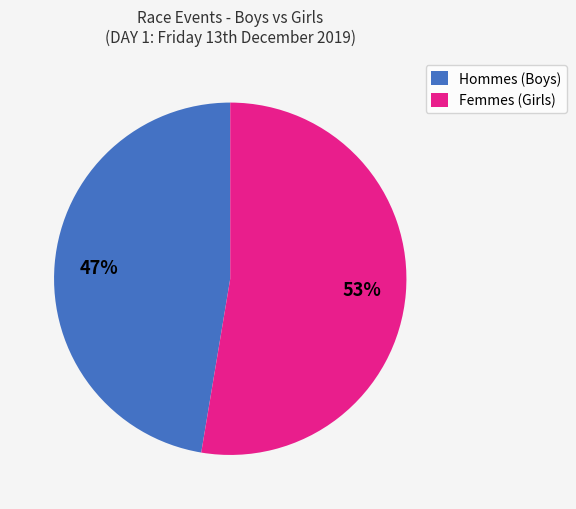

Approximately how many times larger is the value at Hommes (Boys) compared to Femmes (Girls)?

0.9